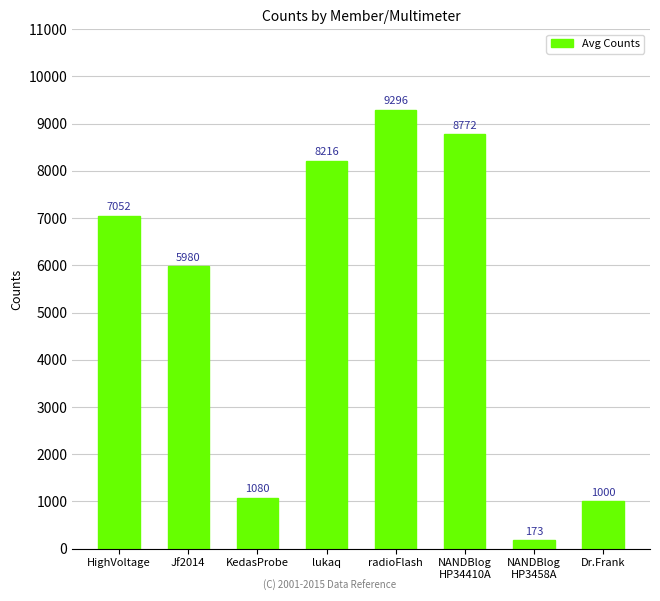

List the labels in order of value, largest first.

radioFlash, NANDBlog
HP34410A, lukaq, HighVoltage, Jf2014, KedasProbe, Dr.Frank, NANDBlog
HP3458A